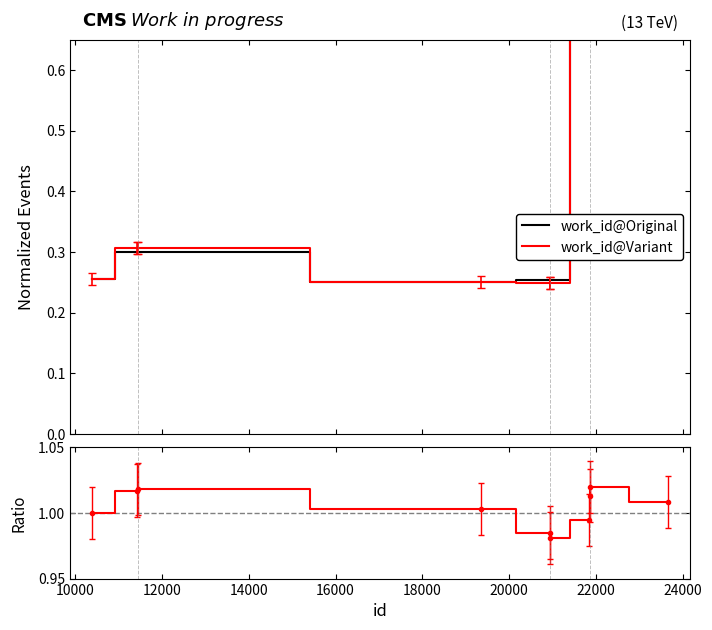

True or false: work_id@Original and Ratio cross at least once.

False